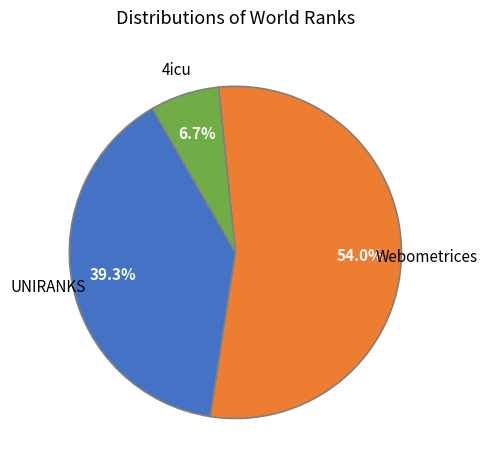

How many slices are in this pie chart?

3